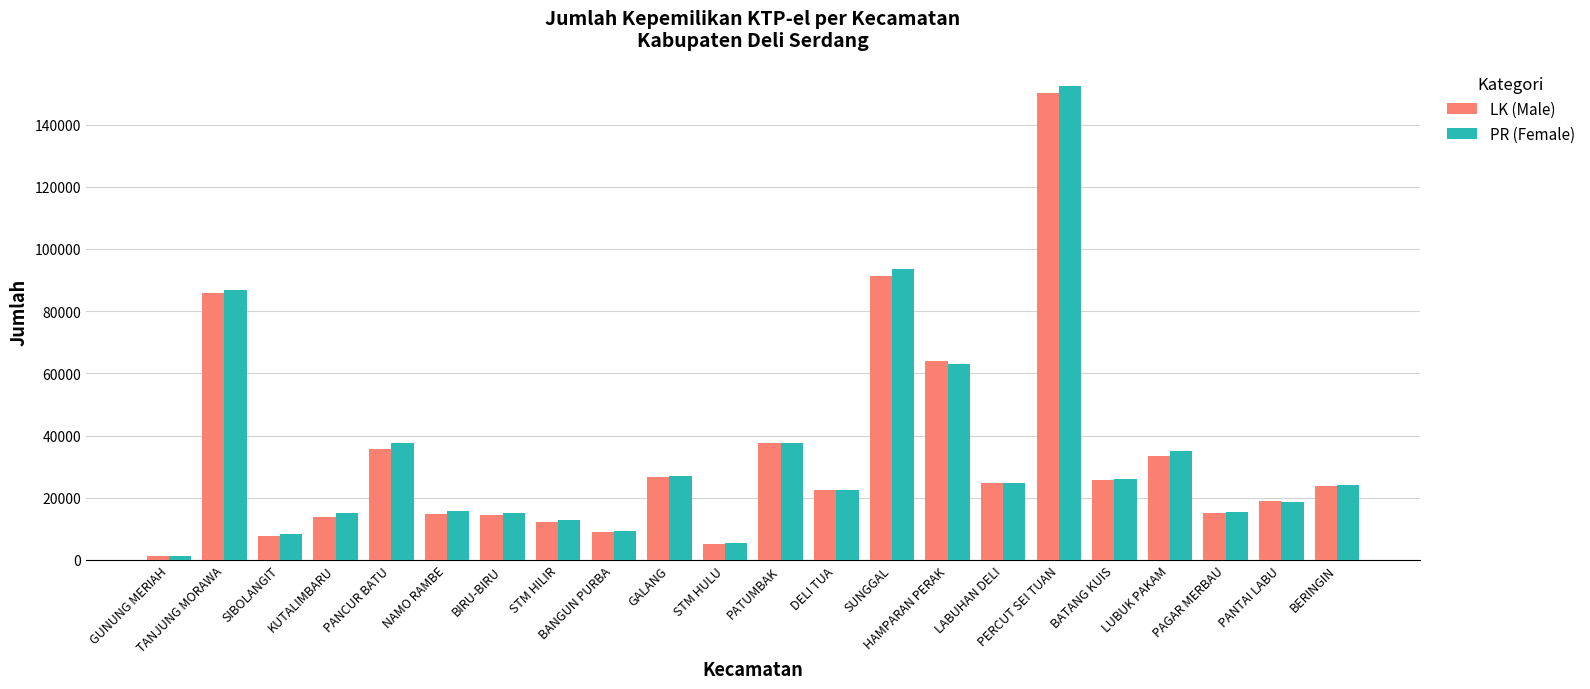

At which label is LK (Male) closest to 75713?

TANJUNG MORAWA